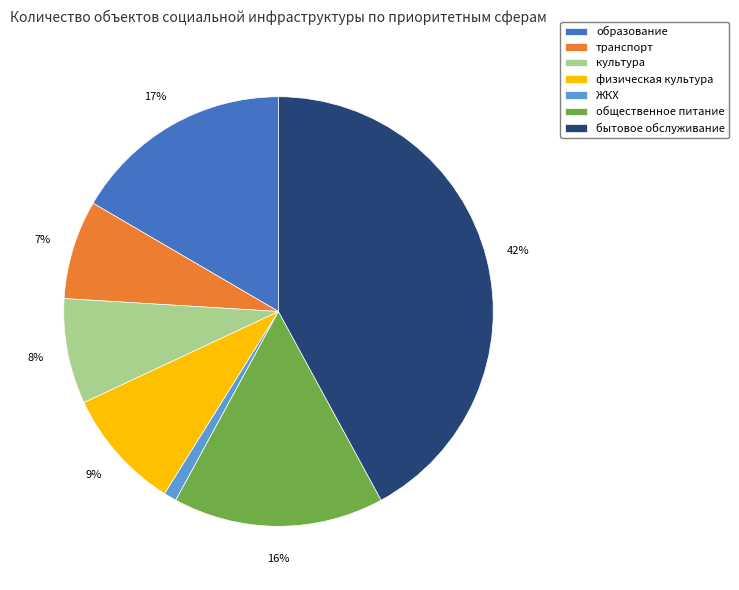

Does any single category account for the majority?

No